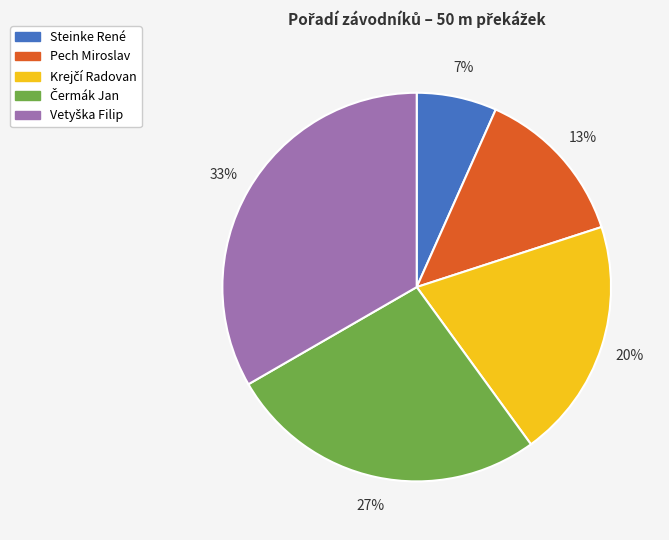

Does any single category account for the majority?

No